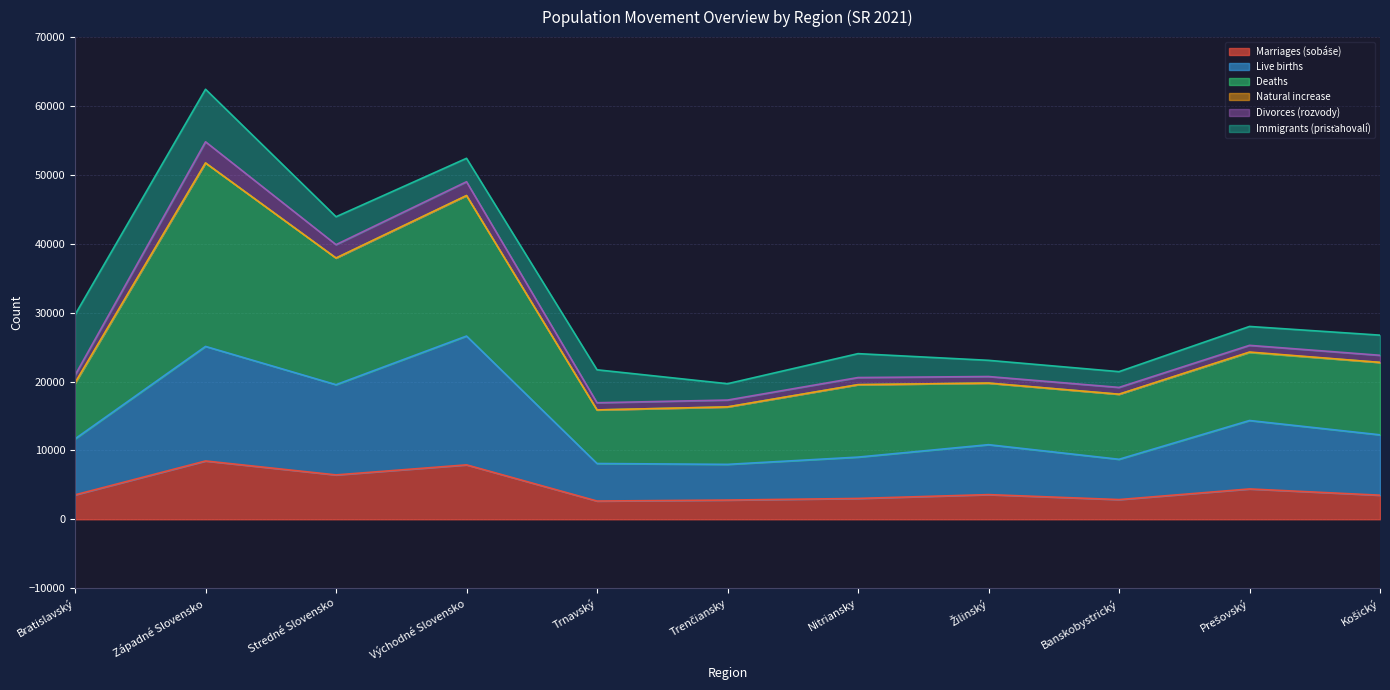

What is the total value across all series at Východné Slovensko?

52405